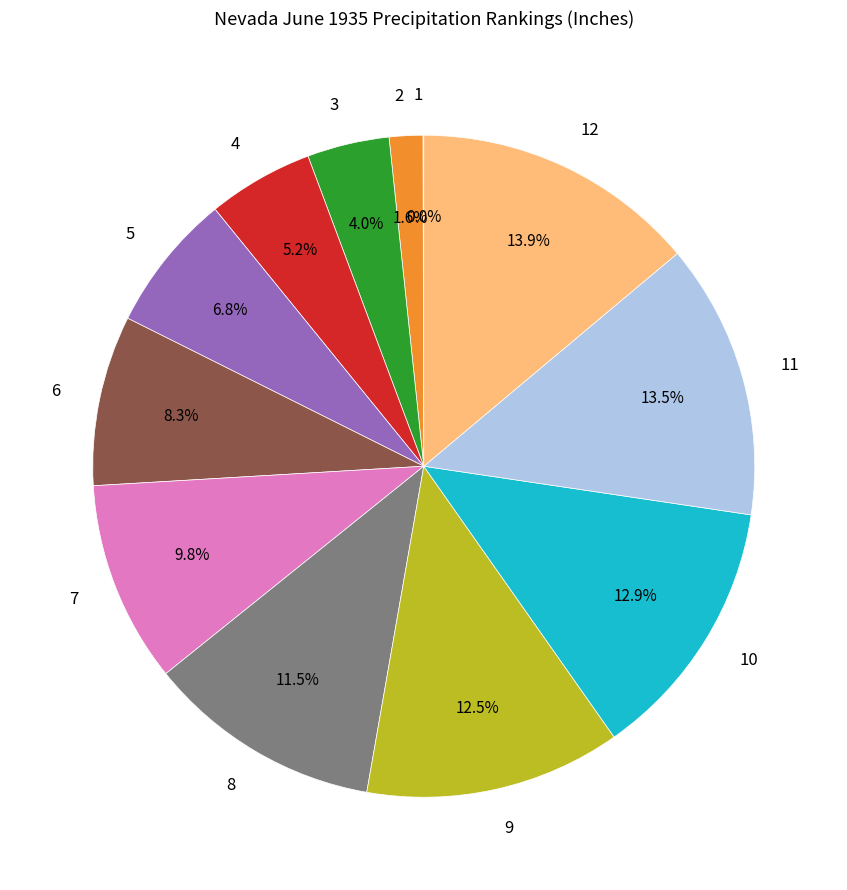

Do 8 and 7 together represent more than half of the pie?

No